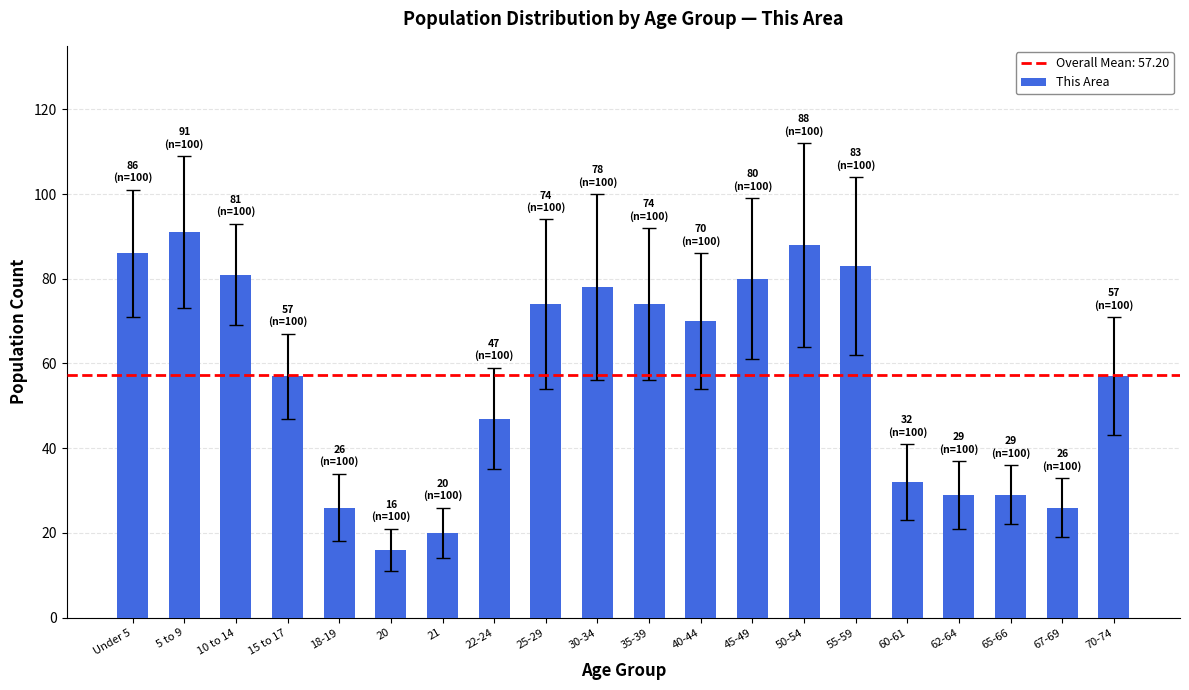

How many bars are there in total?

20